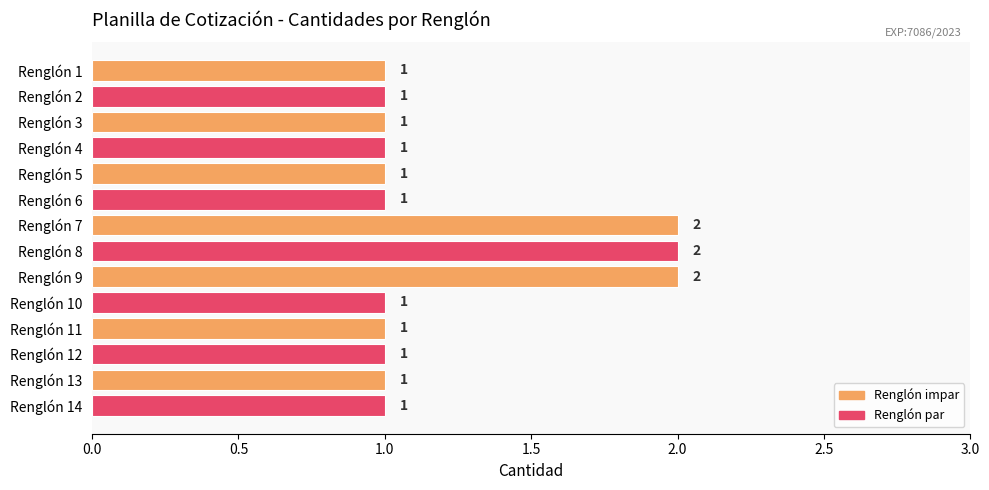

How many values are between 1 and 2?

14